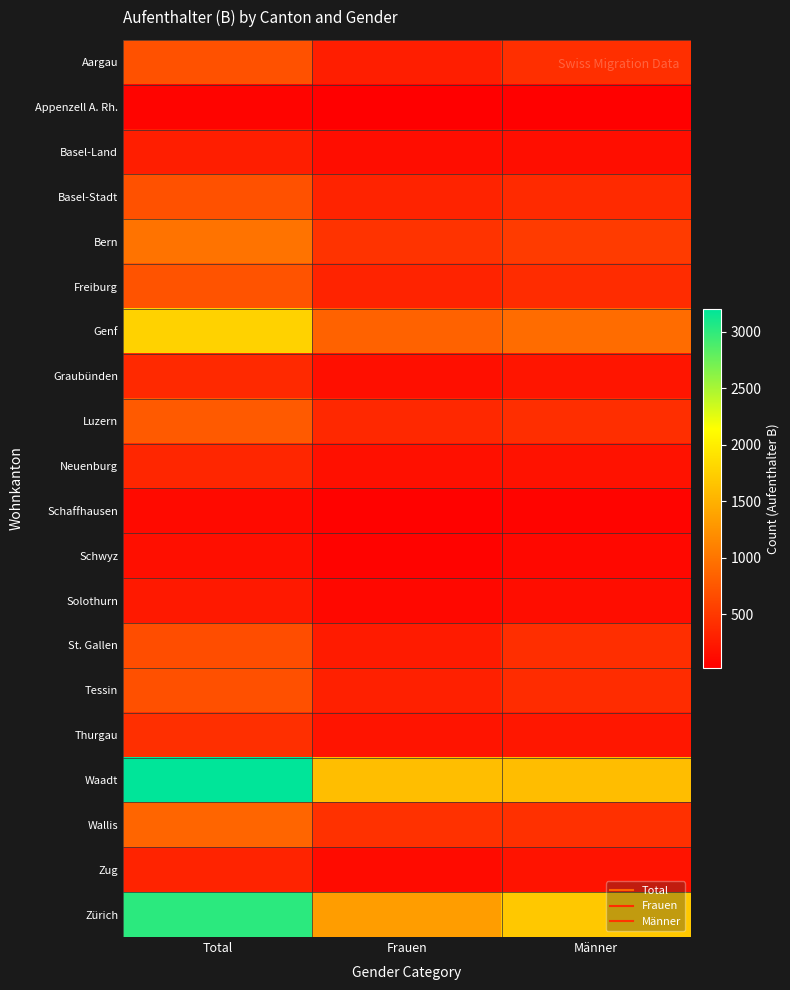

Reading right to left, list all the values displayed in this chart.

Aargau: Männer=427	Frauen=281	Total=708
Appenzell A. Rh.: Männer=41	Frauen=26	Total=67
Basel-Land: Männer=144	Frauen=139	Total=283
Basel-Stadt: Männer=384	Frauen=322	Total=706
Bern: Männer=525	Frauen=460	Total=985
Freiburg: Männer=404	Frauen=322	Total=726
Genf: Männer=928	Frauen=844	Total=1772
Graubünden: Männer=211	Frauen=157	Total=368
Luzern: Männer=416	Frauen=363	Total=779
Neuenburg: Männer=183	Frauen=167	Total=350
Schaffhausen: Männer=64	Frauen=53	Total=117
Schwyz: Männer=98	Frauen=59	Total=157
Solothurn: Männer=141	Frauen=96	Total=237
St. Gallen: Männer=416	Frauen=261	Total=677
Tessin: Männer=399	Frauen=303	Total=702
Thurgau: Männer=226	Frauen=194	Total=420
Waadt: Männer=1600	Frauen=1602	Total=3202
Wallis: Männer=433	Frauen=439	Total=872
Zug: Männer=190	Frauen=130	Total=320
Zürich: Männer=1689	Frauen=1333	Total=3022